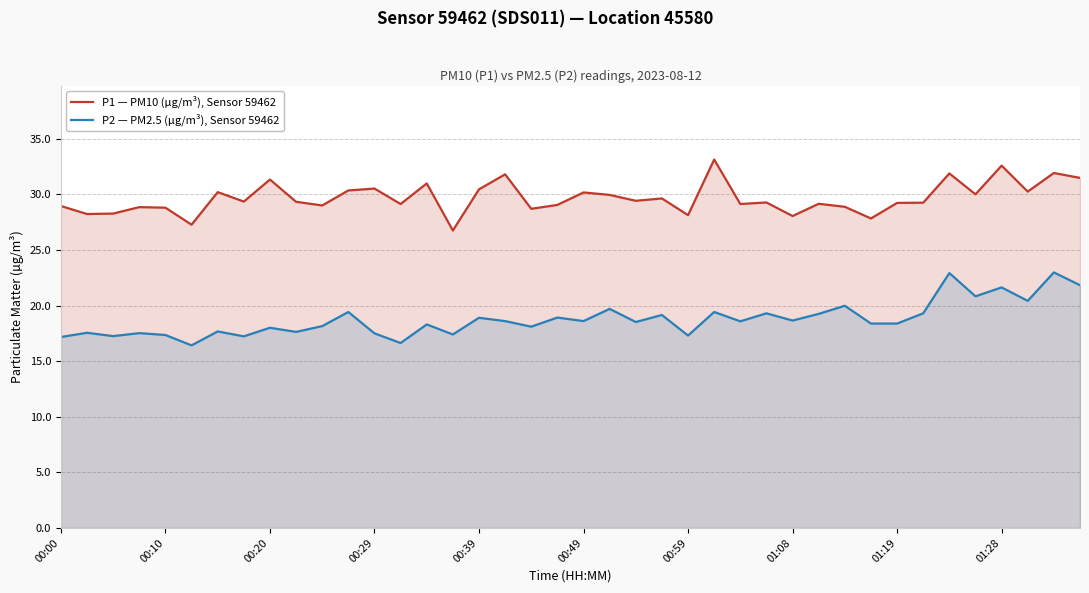

At which category is the sum across all series the highest?

38